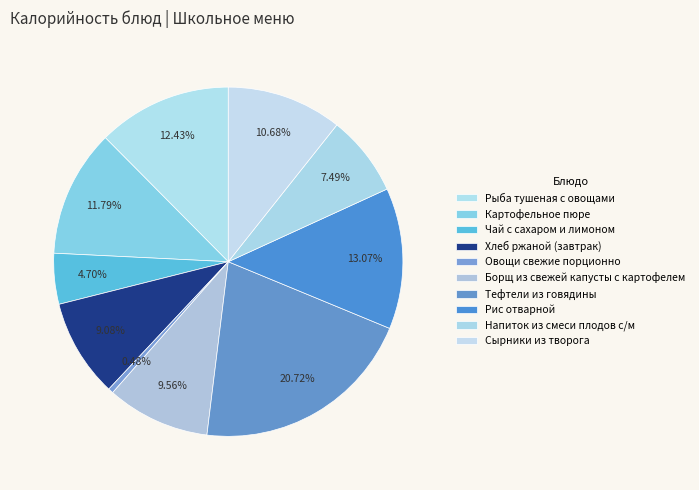

Is the sum of Чай с сахаром и лимоном and Тефтели из говядины greater than half?

No